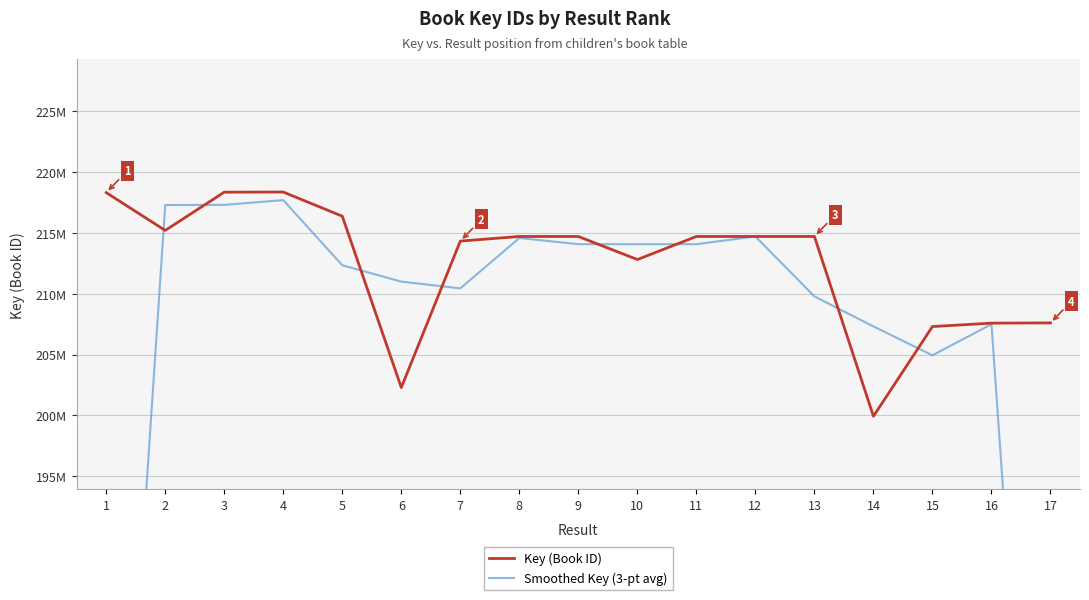

What is the minimum value for Key (Book ID)?

199931145.0